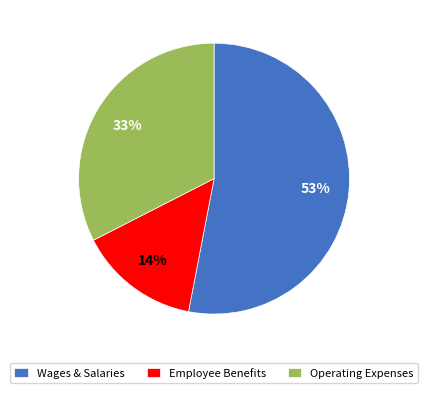

To the nearest percent, what is the difference between the largest and smallest slice percentages?

39%